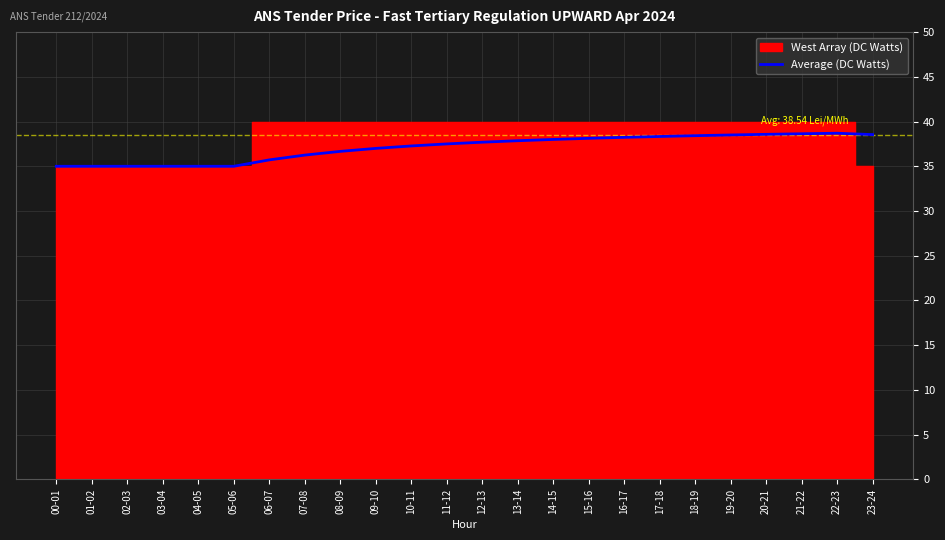

What is the smallest value displayed?

35.0